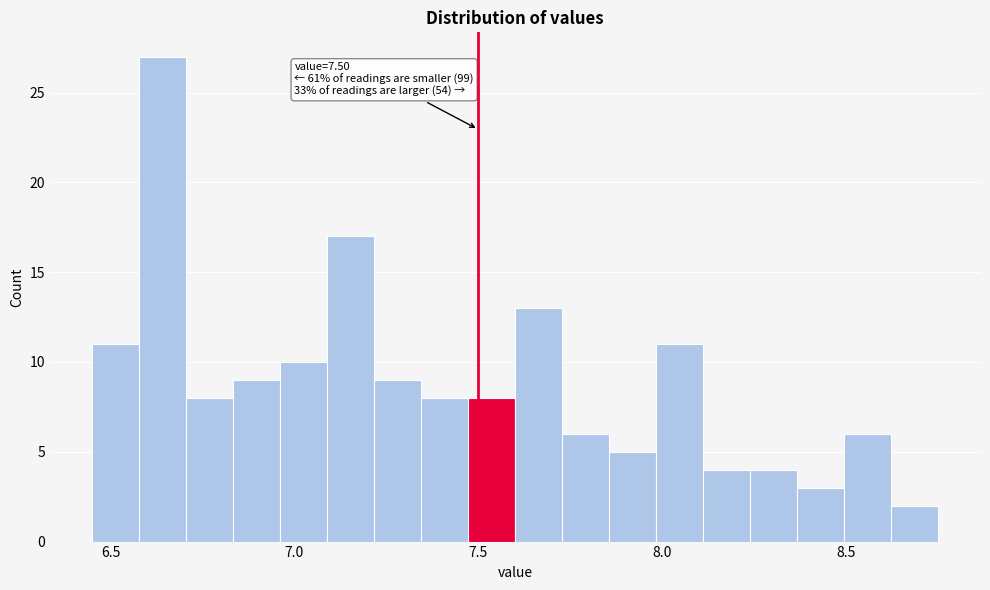

Around what value on the x-axis is the tallest bar? Give the approximate position of its centre, as read against the axis.

6.65